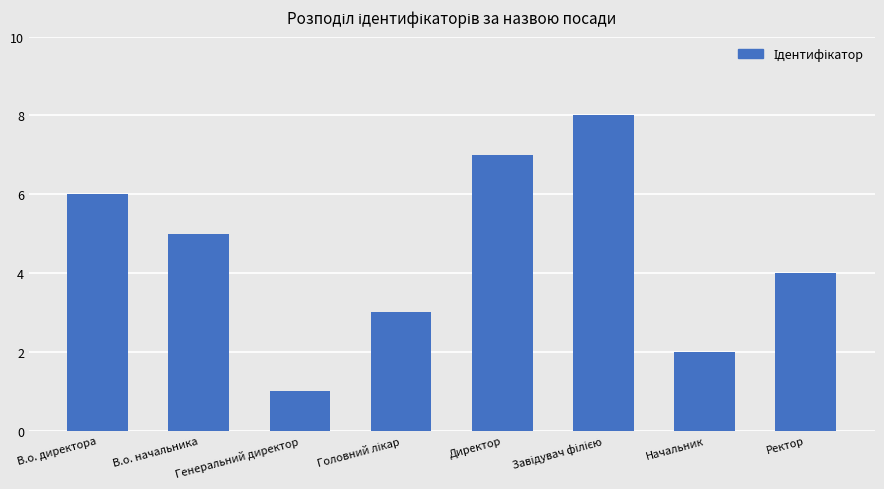

Is it true that the value at Начальник is 1?

False